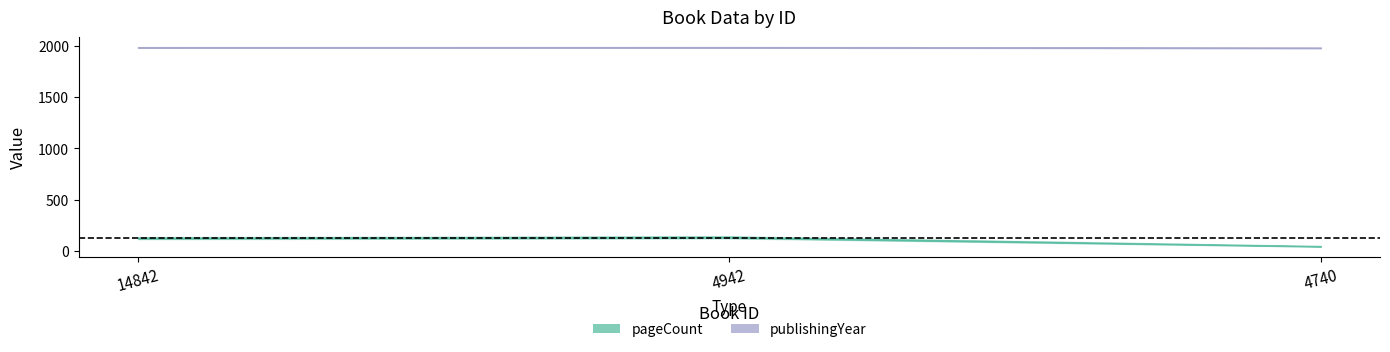

Which series has the widest spread of values?

pageCount